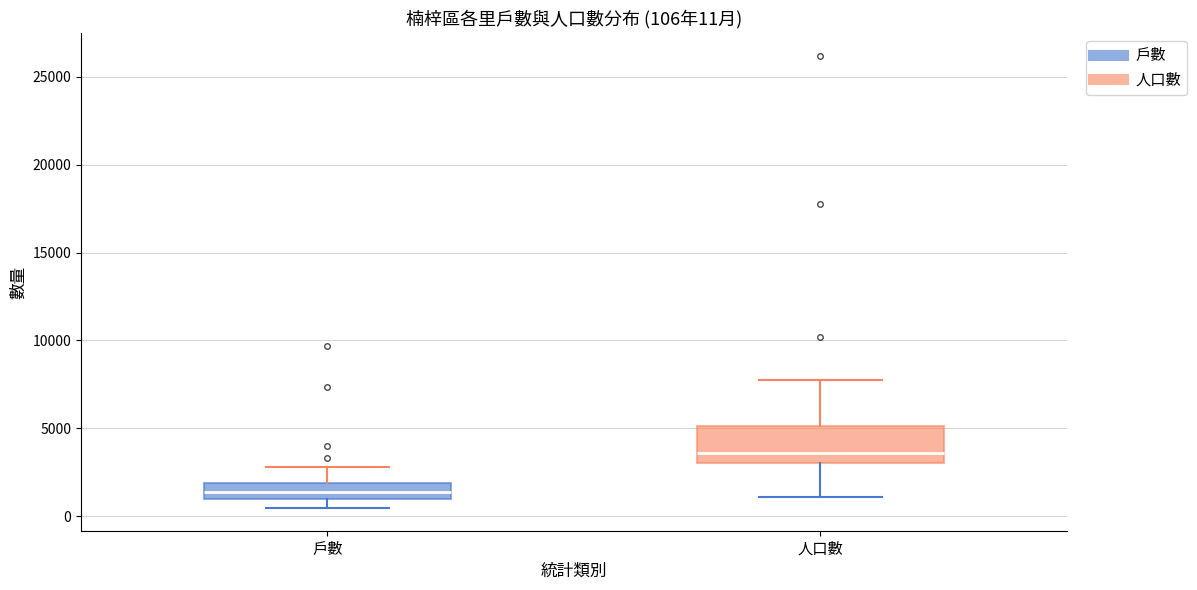

Which box has the lowest median line?

戶數